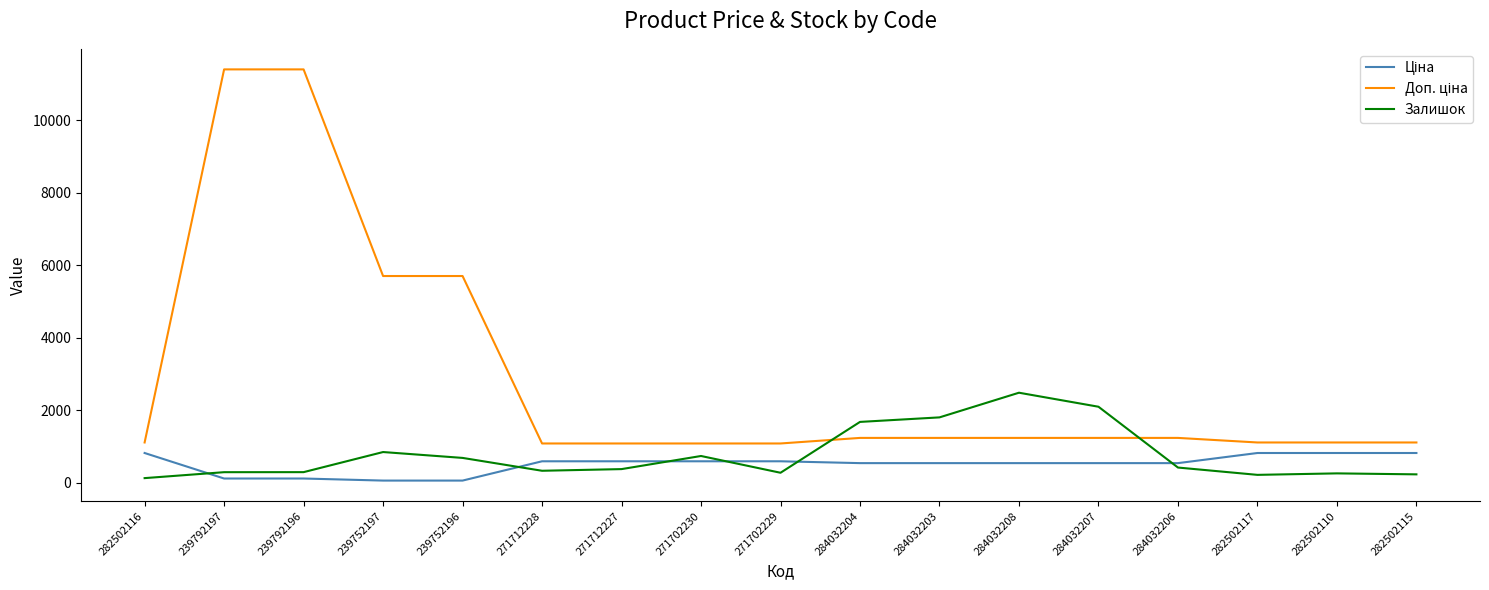

What is the maximum value for Залишок?

2483.0